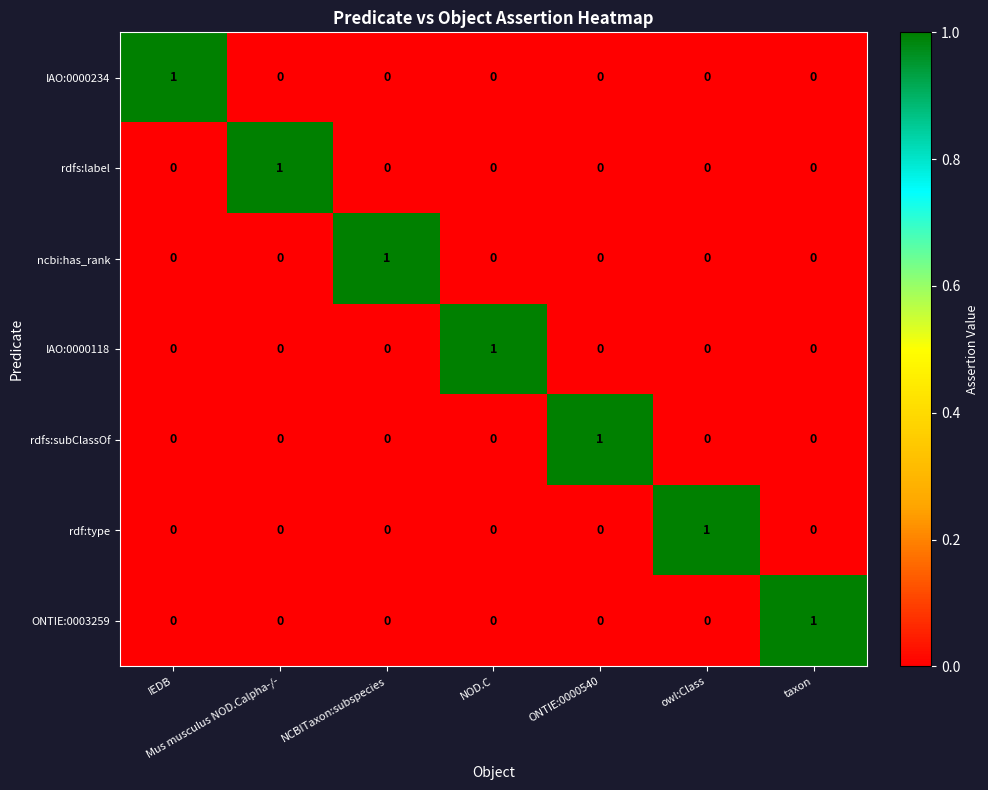

How many categories are shown in the chart?

7